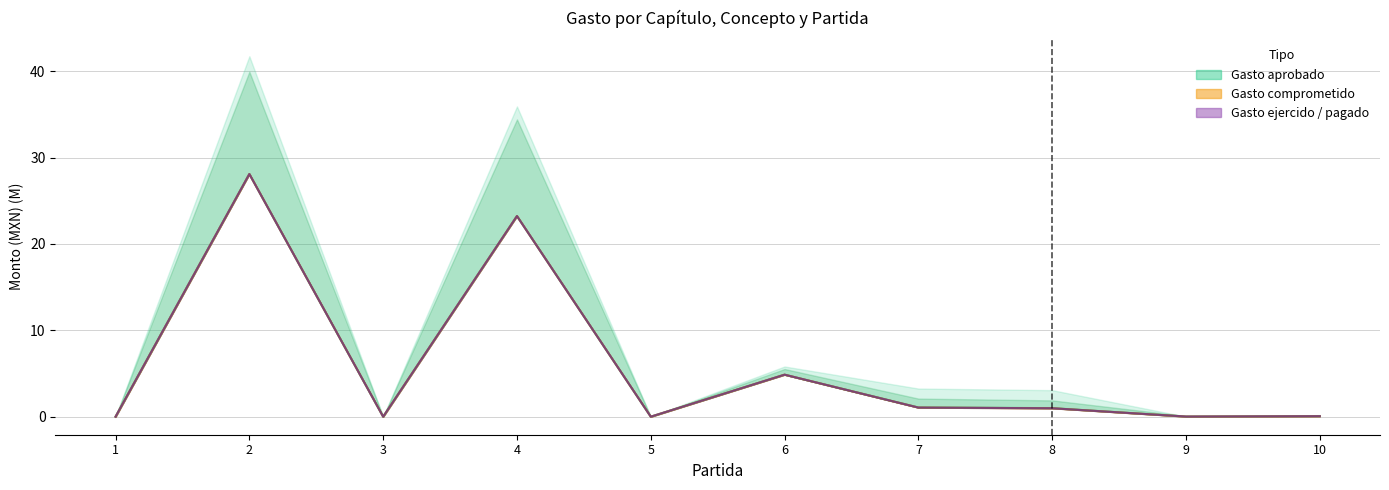

How many categories are shown in the chart?

10